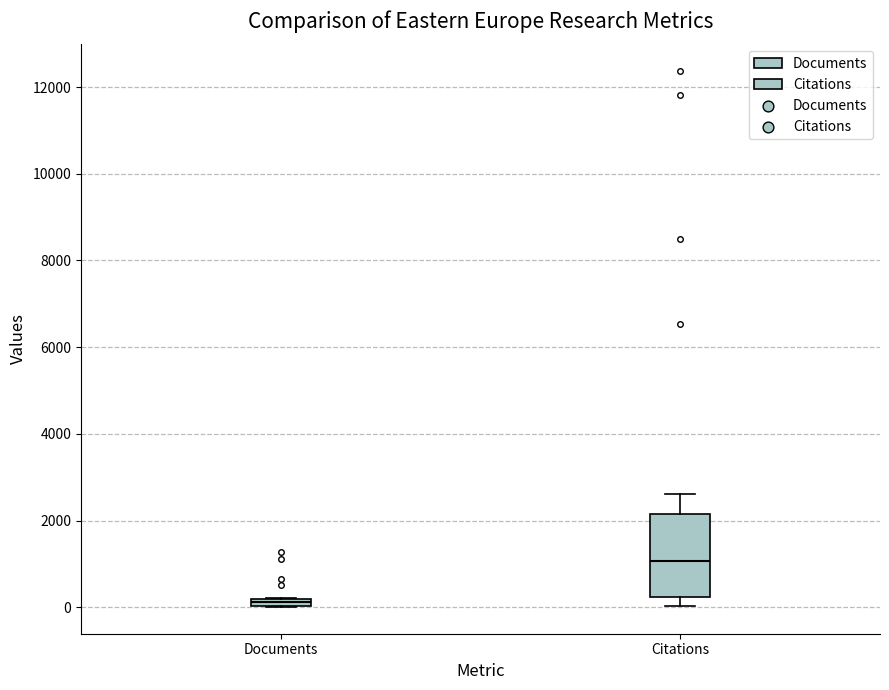

Comparing the boxes themselves (not the whiskers), which one is the tallest?

Citations